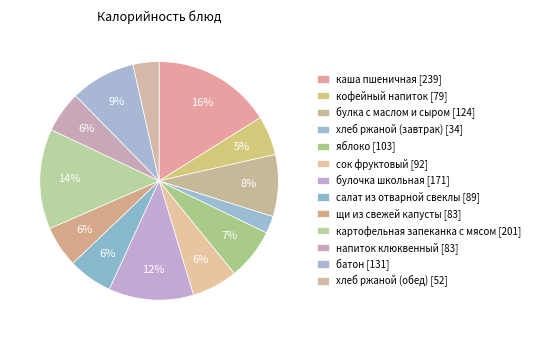

How many slices are in this pie chart?

13